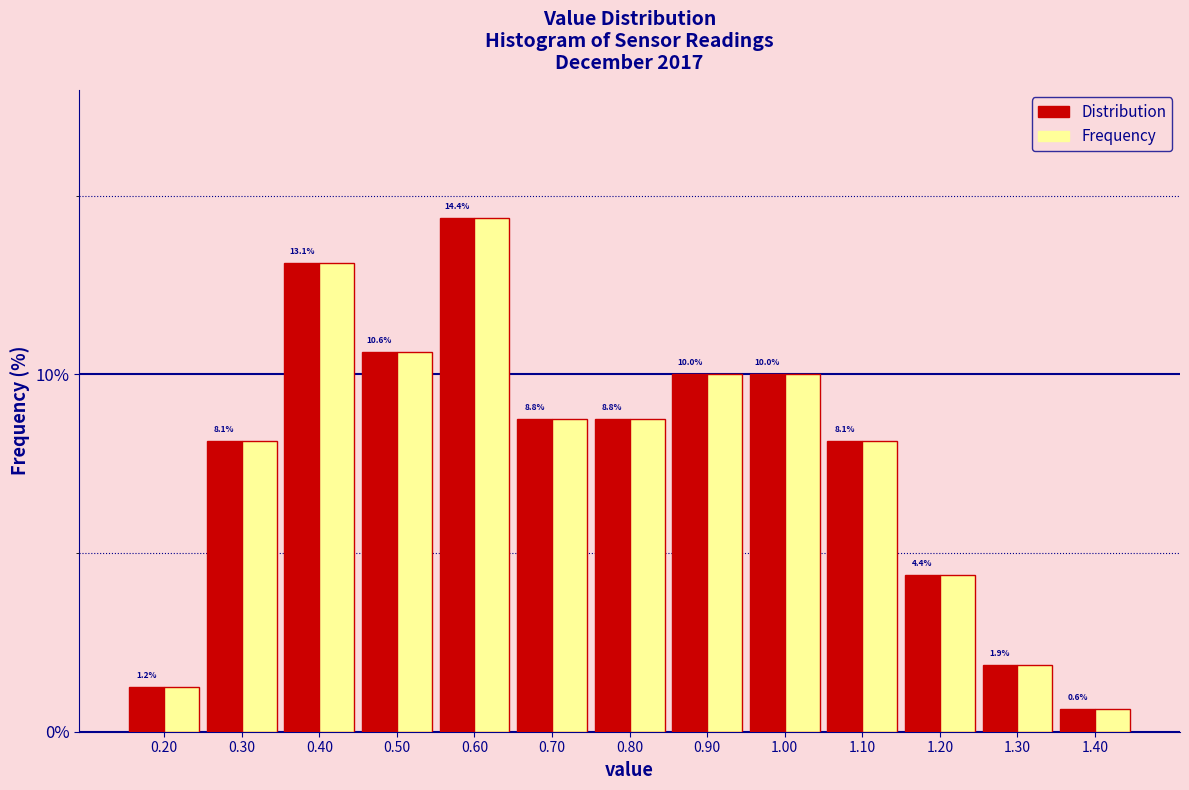

In the Frequency series, which range on the x-axis has the tallest bar?

0.55 to 0.65